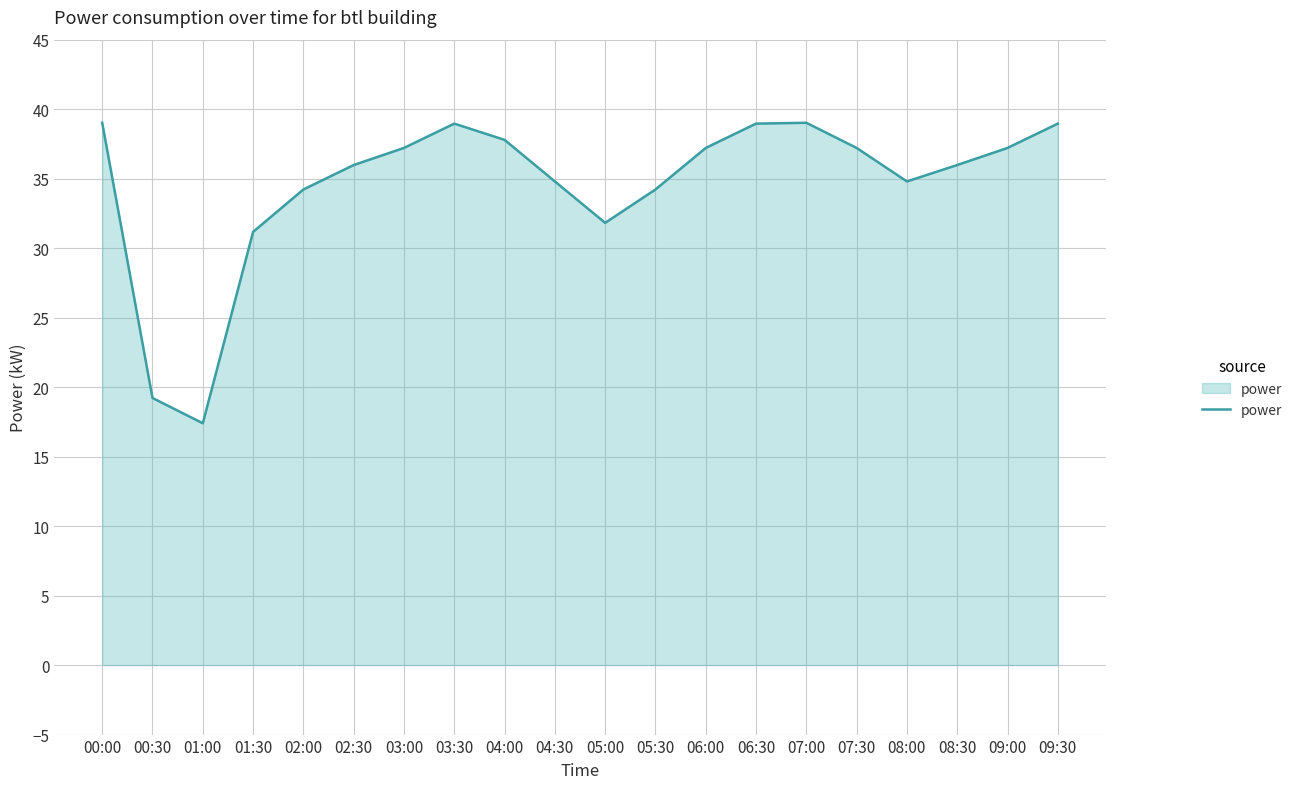

At which category does the chart reach its minimum across all series?

01:00